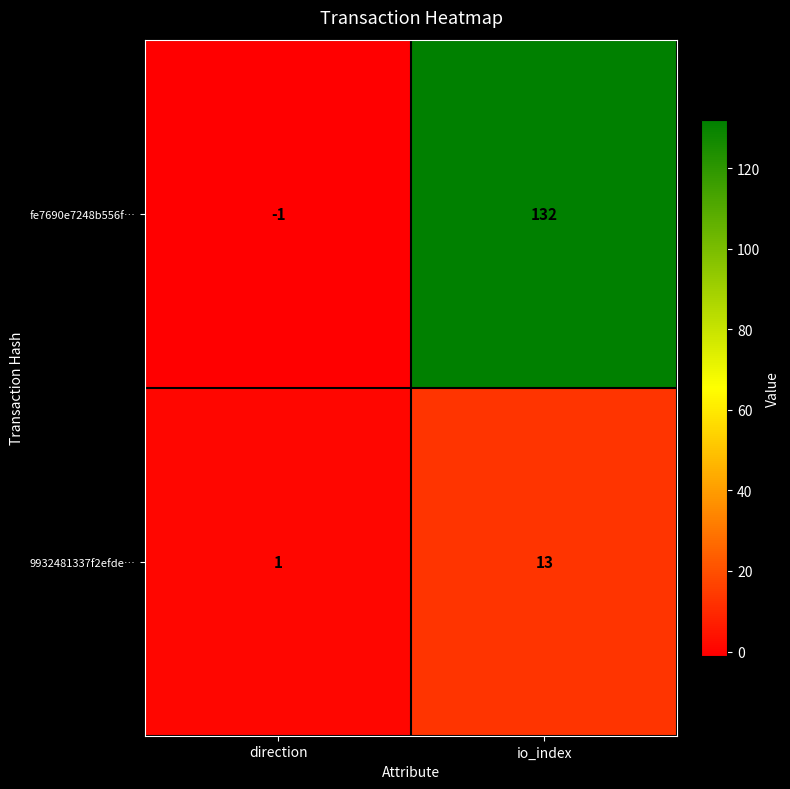

Between direction and io_index, which series saw the biggest shift?

fe7690e7248b556f…